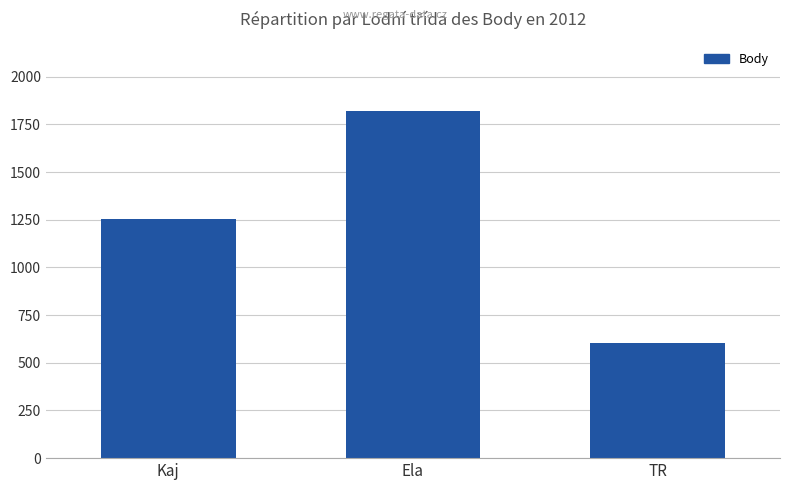

Reading left to right, list all the values displayed in this chart.

1252	1821	606